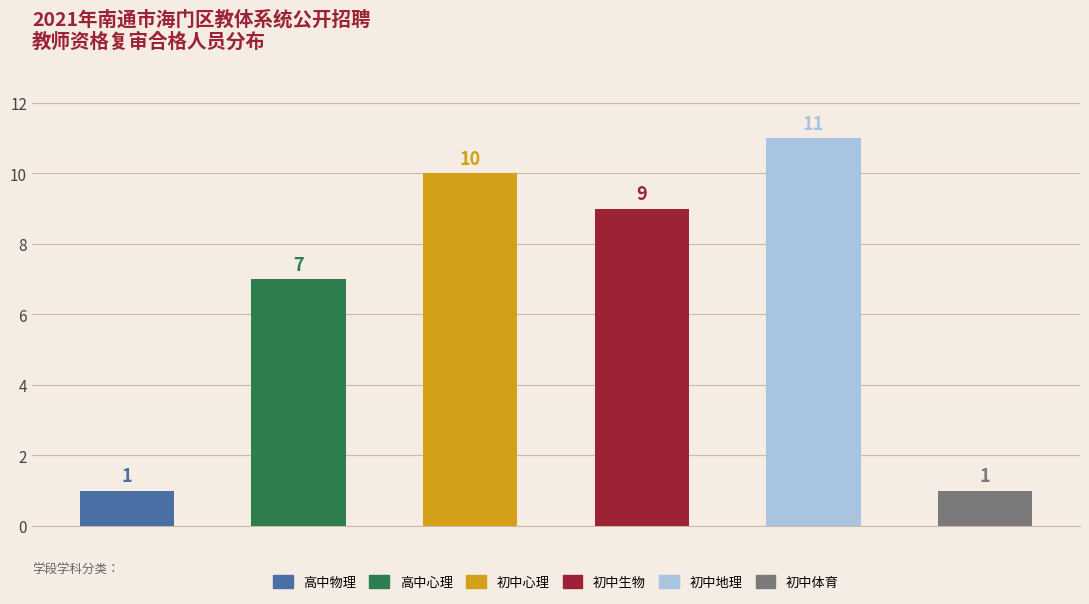

Reading left to right, what are all the values shown in this chart?

1	7	10	9	11	1